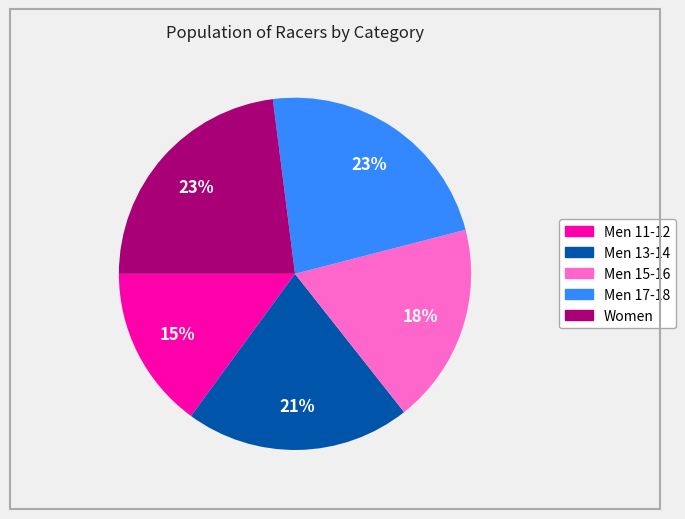

The Men 15-16 slice represents 18% of the pie. True or false?

True